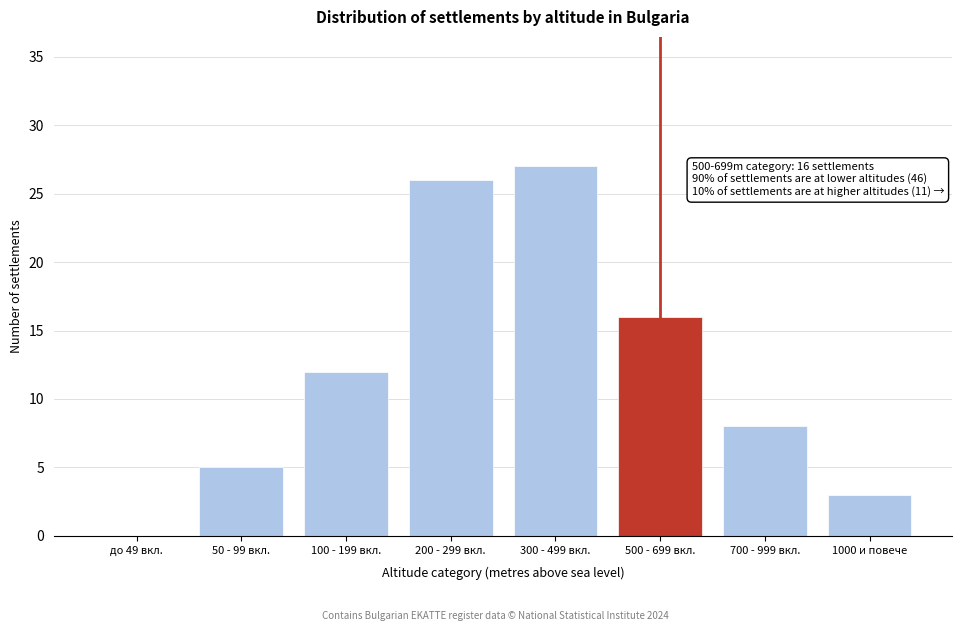

Reading left to right, extract all data points from this chart.

до 49 вкл.=0	50 - 99 вкл.=5	100 - 199 вкл.=12	200 - 299 вкл.=26	300 - 499 вкл.=27	500 - 699 вкл.=16	700 - 999 вкл.=8	1000 и повече=3